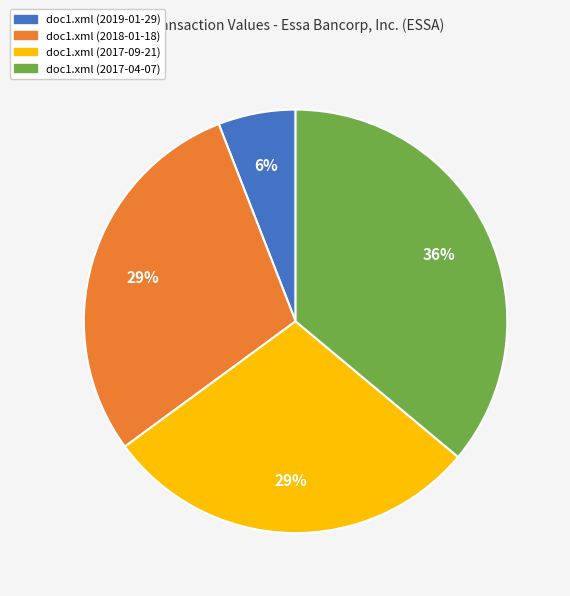

Do doc1.xml (2017-04-07) and doc1.xml (2017-09-21) together represent more than half of the pie?

Yes